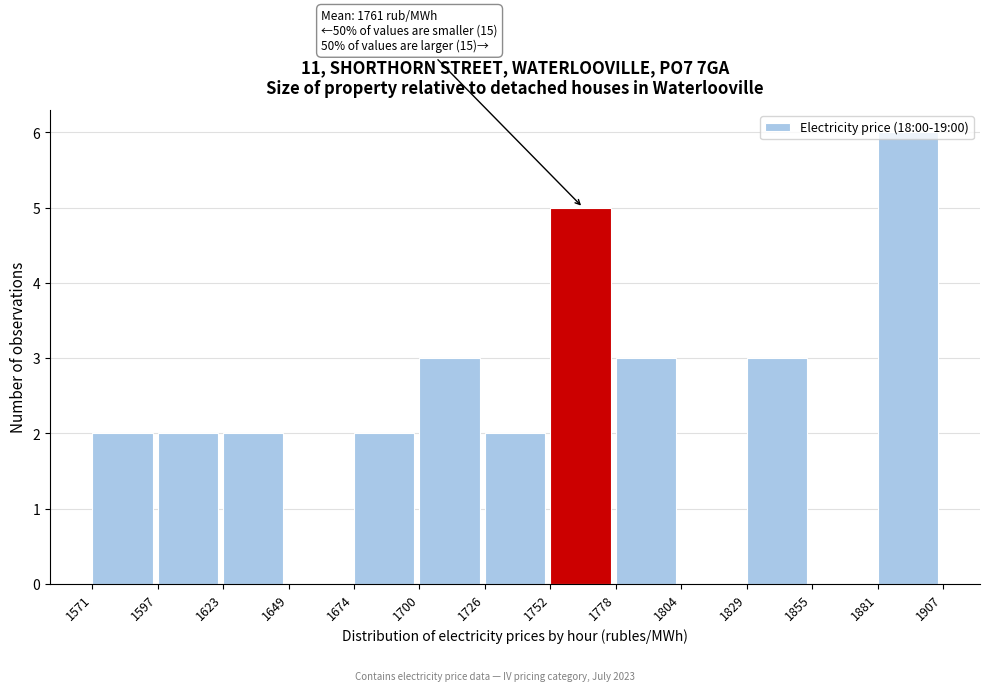

Over which range of the x-axis is the bar tallest?

1881 to 1907